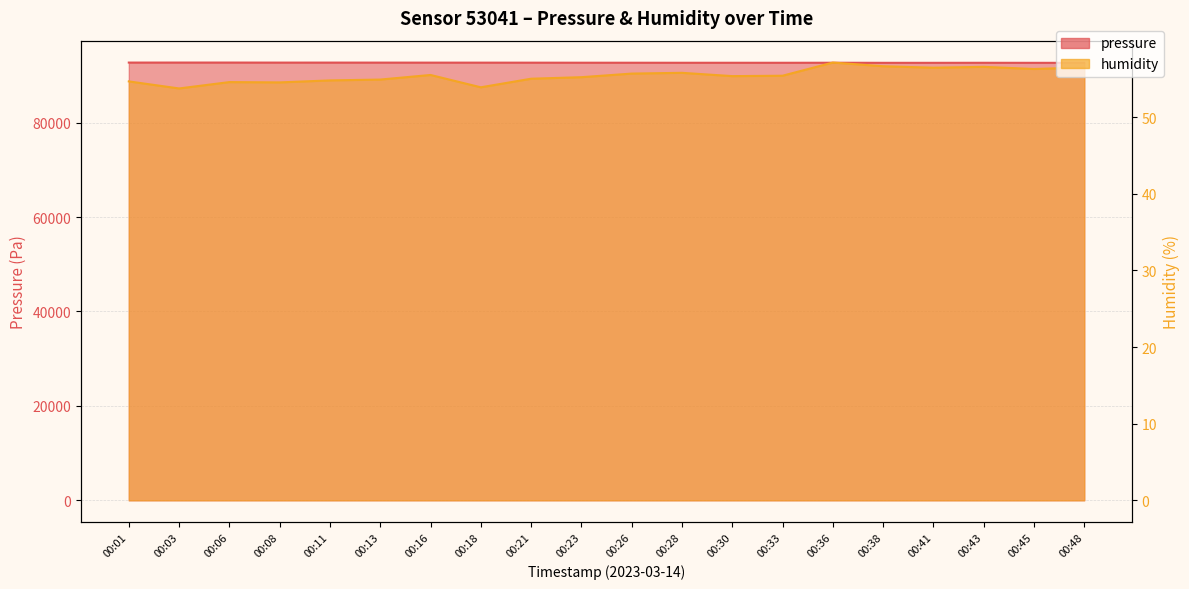

List the labels in order of pressure value, largest first.

00:06, 00:03, 00:01, 00:11, 00:08, 00:13, 00:16, 00:18, 00:21, 00:23, 00:26, 00:36, 00:30, 00:28, 00:33, 00:43, 00:41, 00:38, 00:45, 00:48